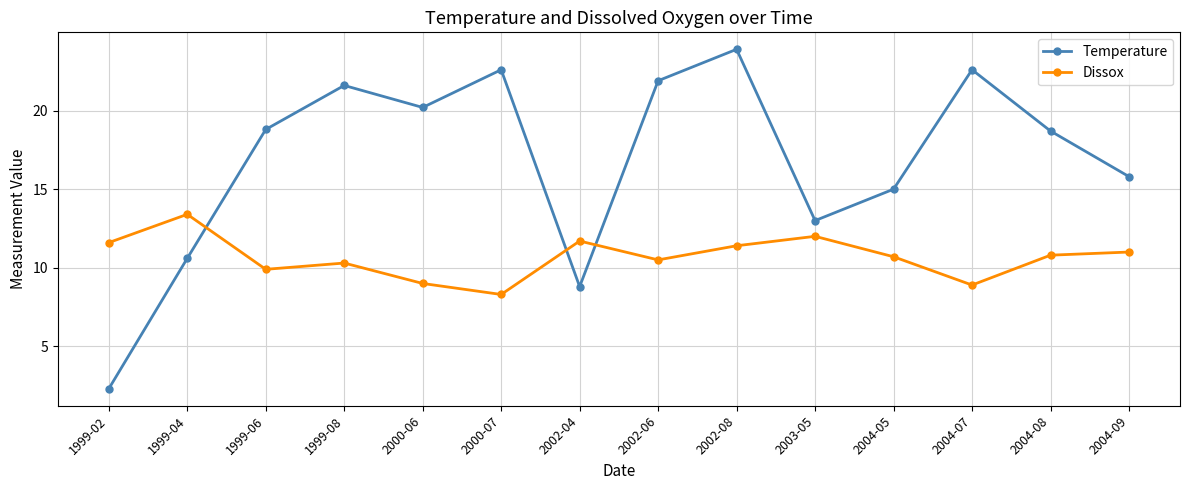

Read the Dissox value at 1999-02.

11.6